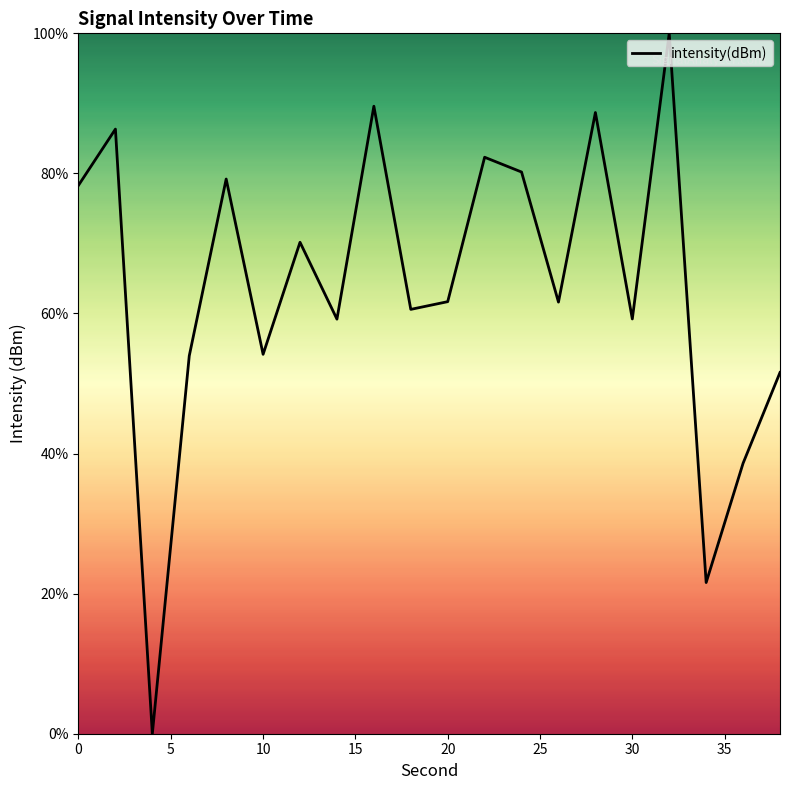

What is the average value?

63.8